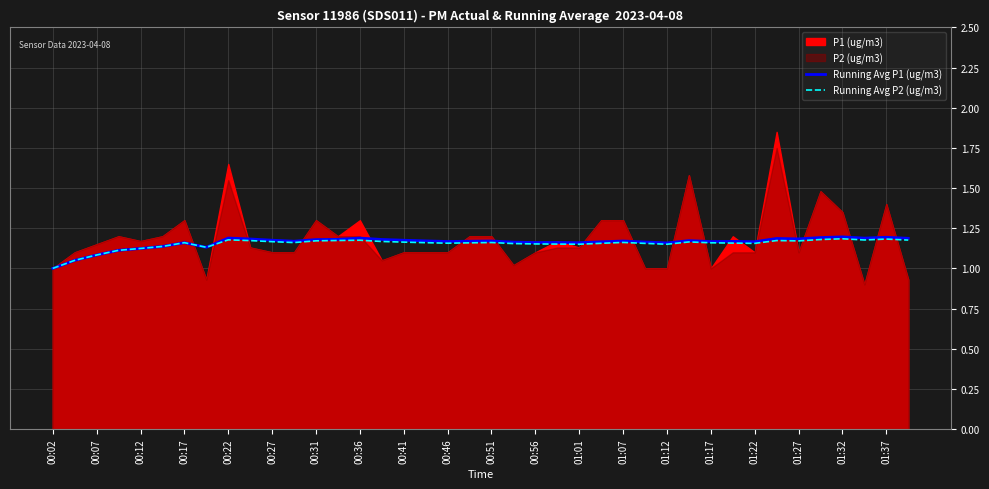

In Running Avg P2 (ug/m3), how many points are lower than both neighbors (excluding endpoints)?

8